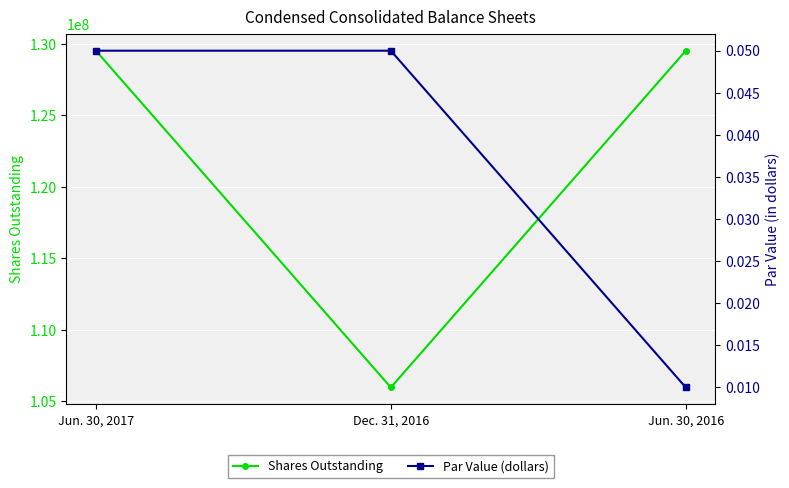

The Par Value (dollars) series shows 0.0 at Jun. 30, 2016. True or false?

True